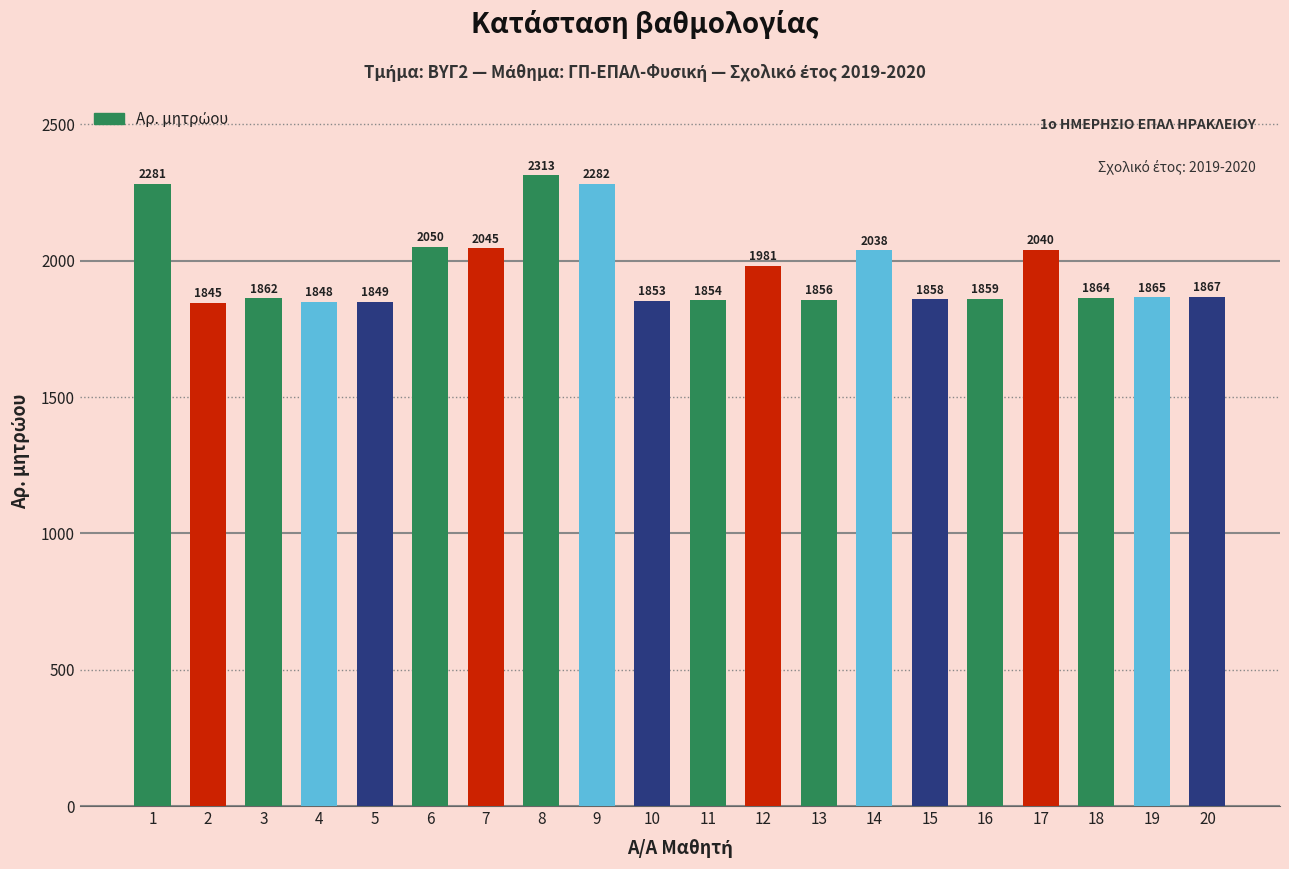

How many values are below 1865?

10